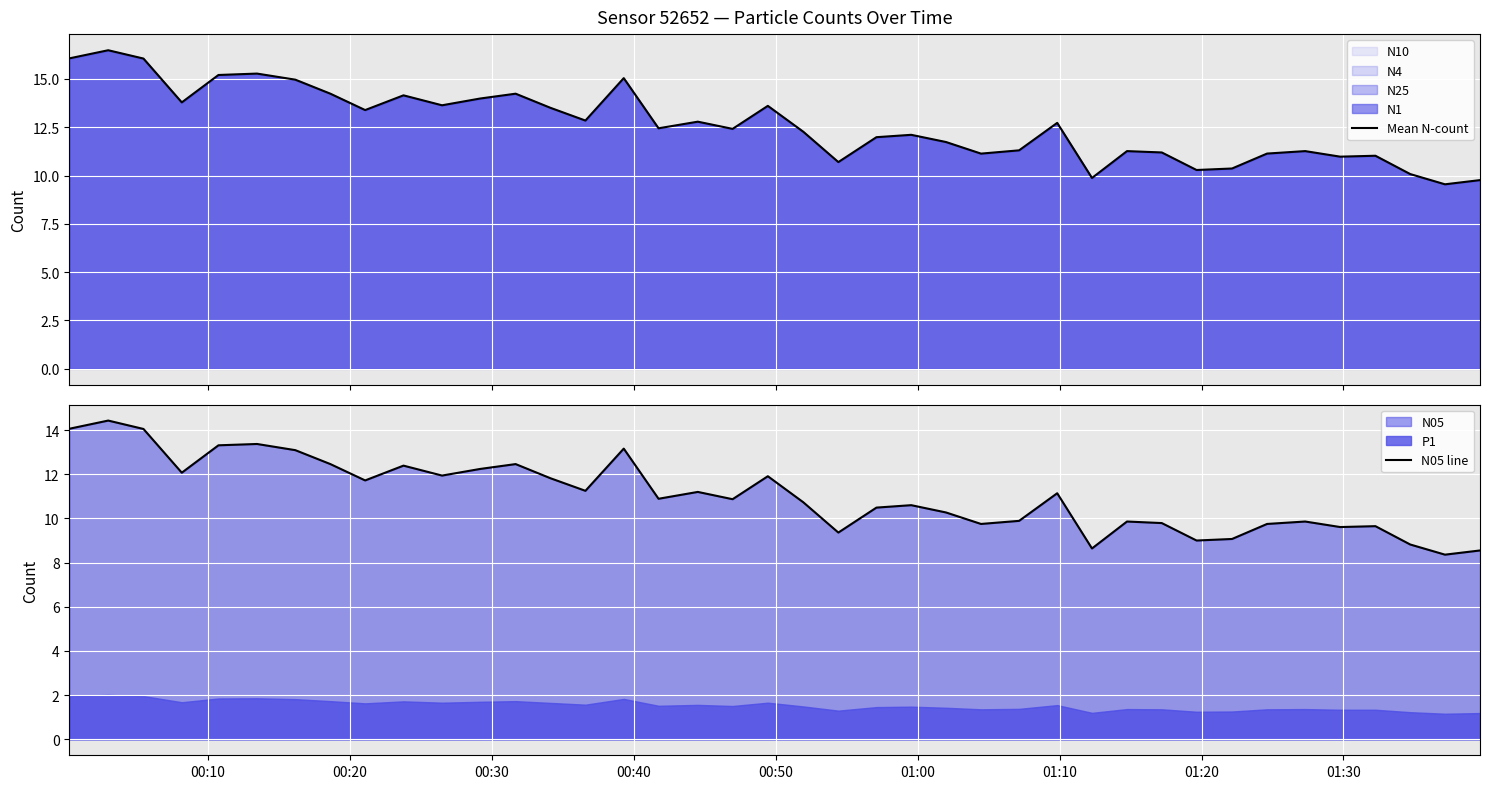

True or false: N05 line and Mean N-count intersect in this chart.

False